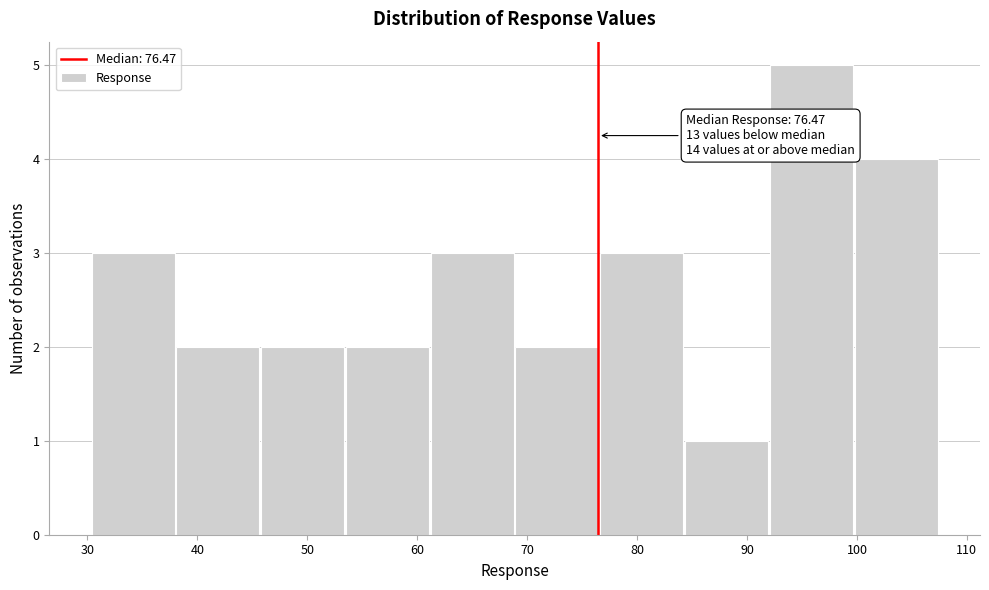

Over which range of the x-axis is the bar tallest?

92 to 100